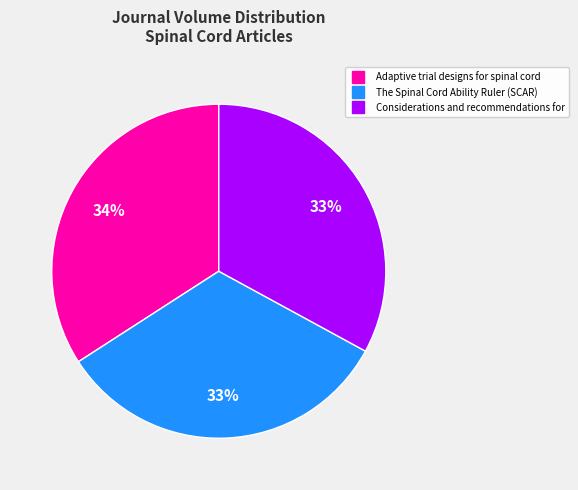

How many slices are in this pie chart?

3